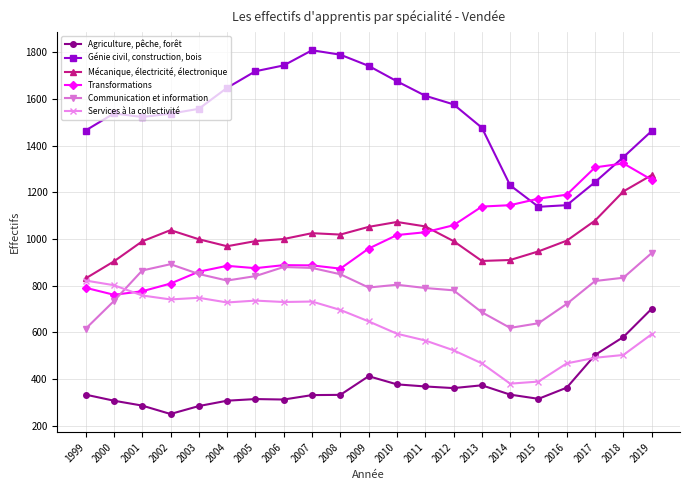

What is the highest value of the Transformations series?

1324